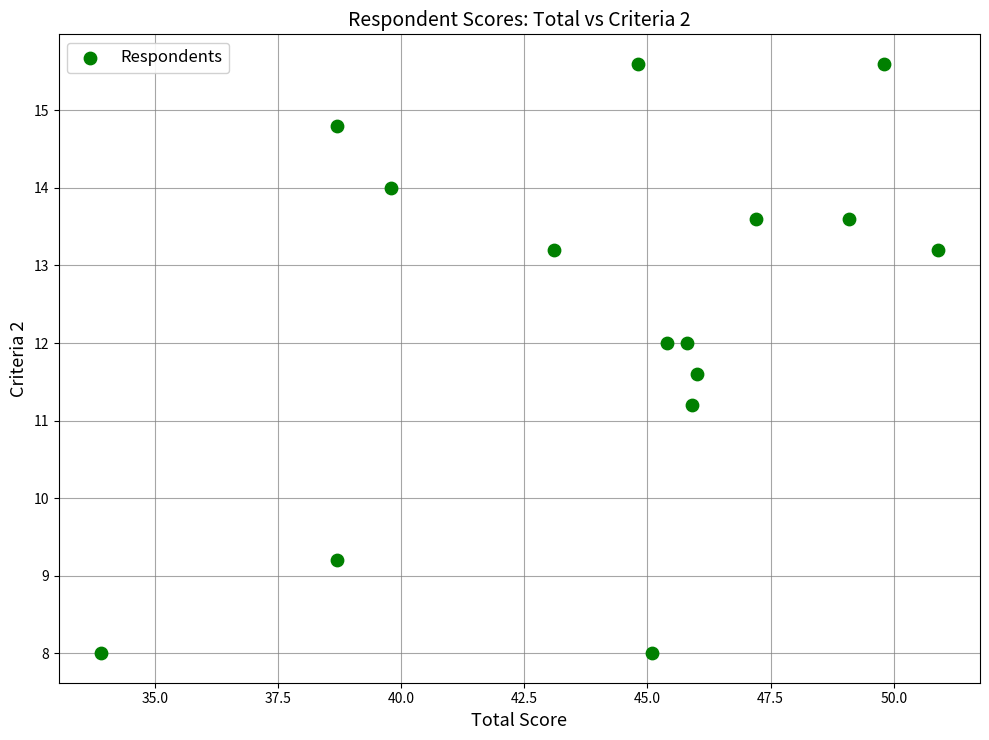

What is the range of Y values (max minus min)?

7.6